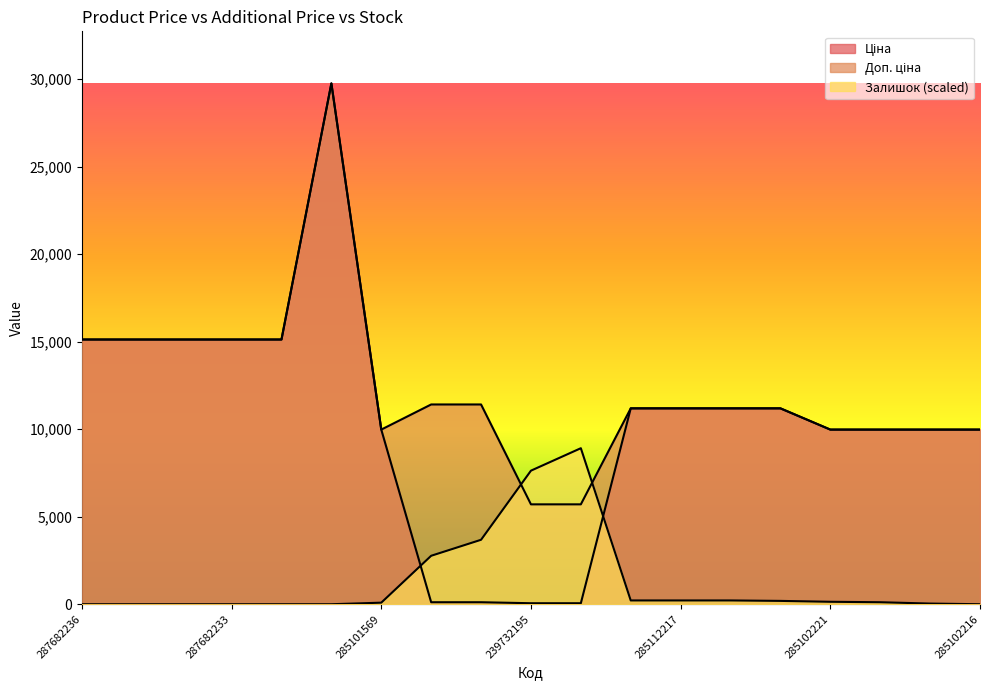

Which series has the largest range (max minus min)?

Ціна